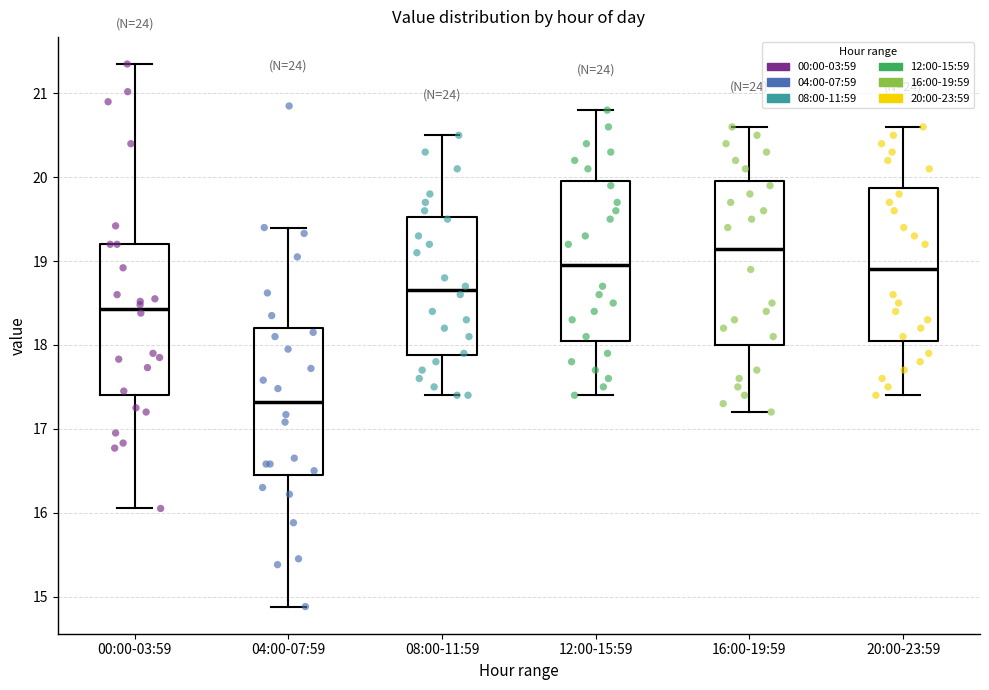

Reading left to right, read every box against the y-axis: the position of its median line, the range the box covers, and the ends of its whiskers. The values are not printed on the chart, so give them approximately, as read against the axis.

00:00-03:59: median 18.4, box 17.4 to 19.2, whiskers 16.1 to 21.4
04:00-07:59: median 17.3, box 16.5 to 18.2, whiskers 14.9 to 19.4
08:00-11:59: median 18.7, box 17.9 to 19.5, whiskers 17.4 to 20.5
12:00-15:59: median 19.0, box 18.1 to 20.0, whiskers 17.4 to 20.8
16:00-19:59: median 19.2, box 18.0 to 20.0, whiskers 17.2 to 20.6
20:00-23:59: median 18.9, box 18.1 to 19.9, whiskers 17.4 to 20.6